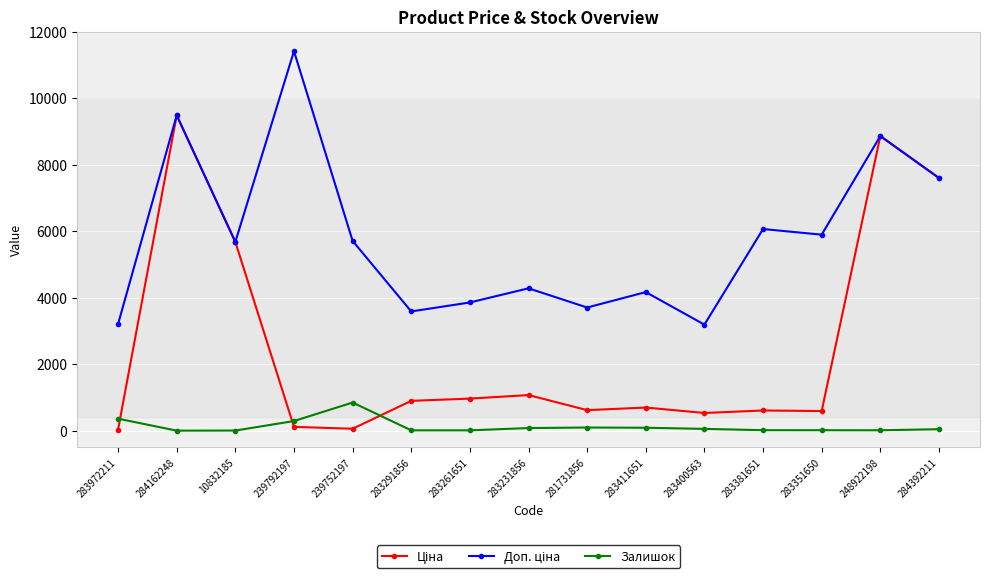

How many values in the Залишок series are below 44?

7